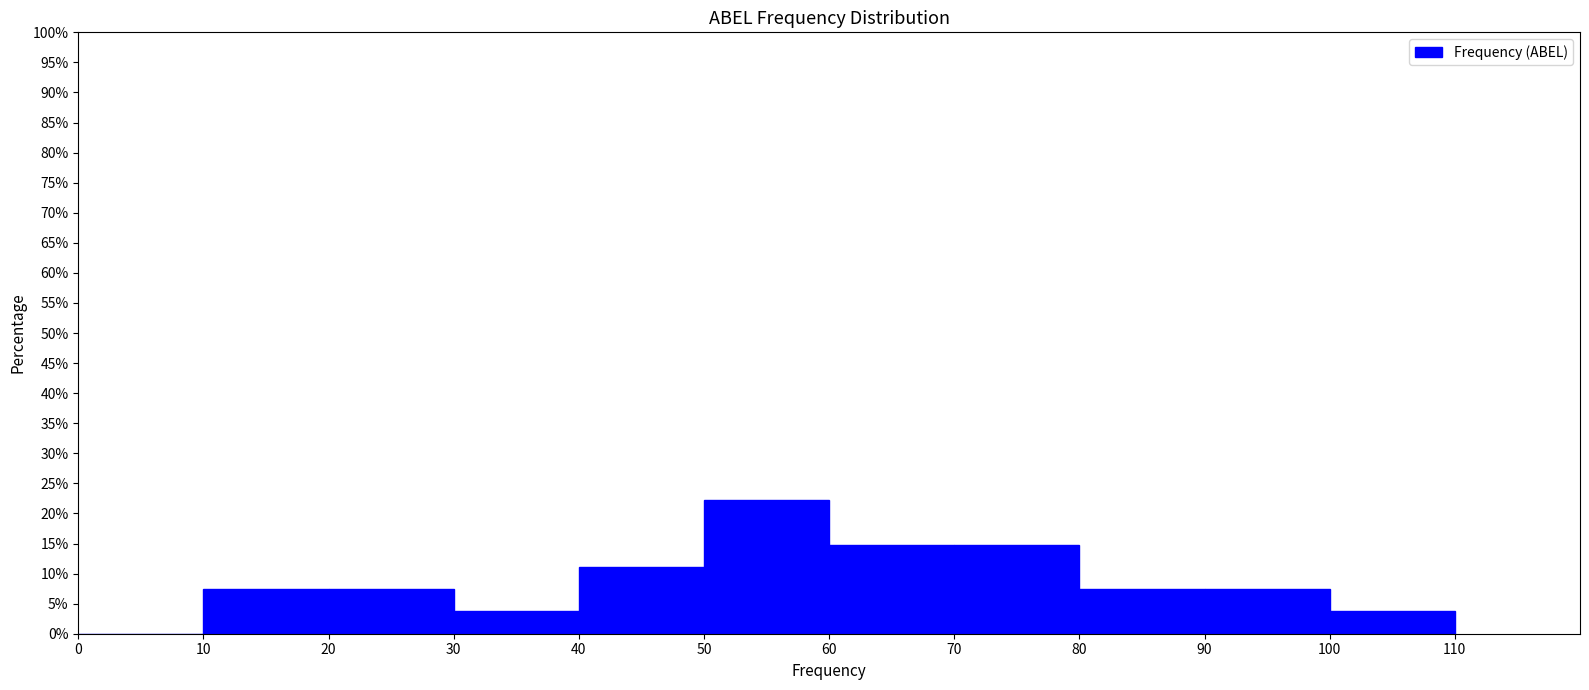

Reading left to right, list every bar in this chart as the range it spans on the x-axis followed by its height. The values are not printed on the chart, so give them approximately, as read against the axis.

0 to 10: 0
10 to 20: 7.5
20 to 30: 7.5
30 to 40: 3.5
40 to 50: 11.0
50 to 60: 22.0
60 to 70: 15.0
70 to 80: 15.0
80 to 90: 7.5
90 to 100: 7.5
100 to 110: 3.5